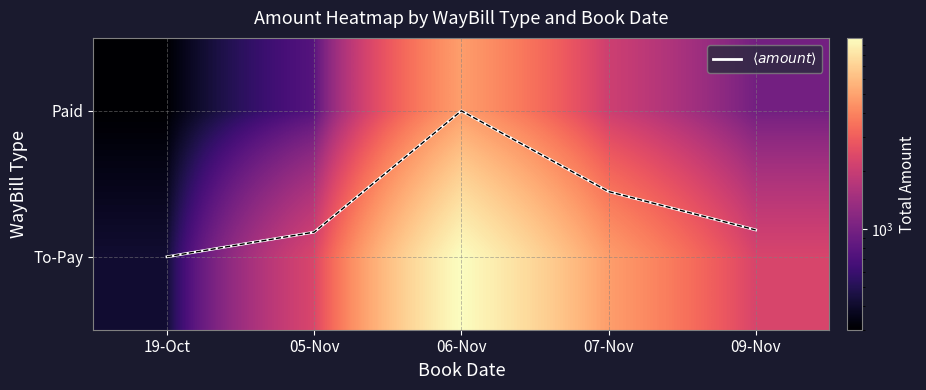

Where is $\langle amount \rangle$ nearest to the value 0?

19-Oct